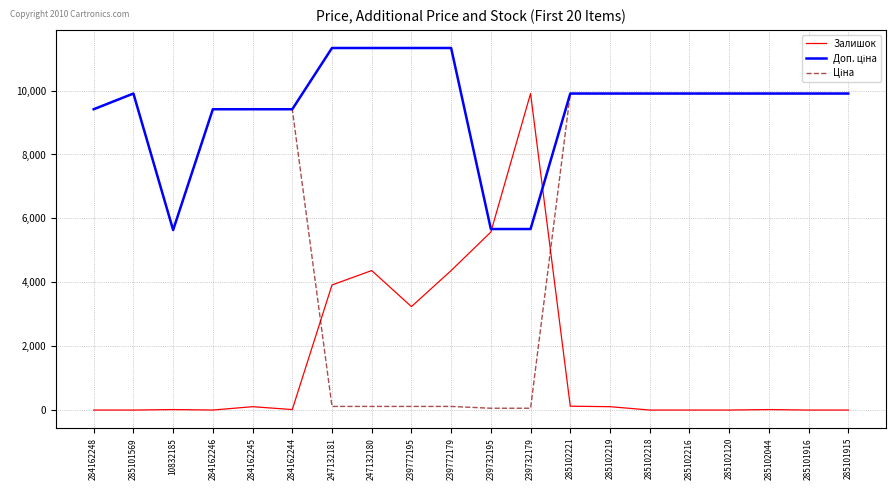

What position from the right is 239772179?

11